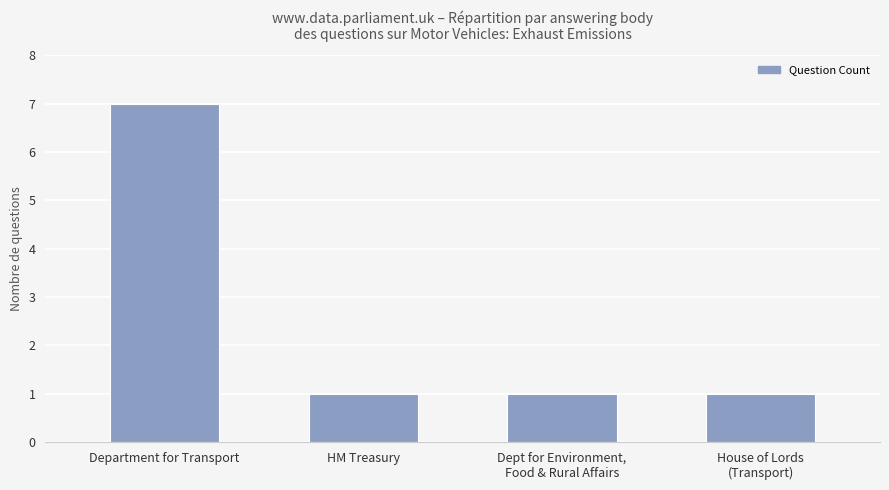

How many series are shown in this chart?

1